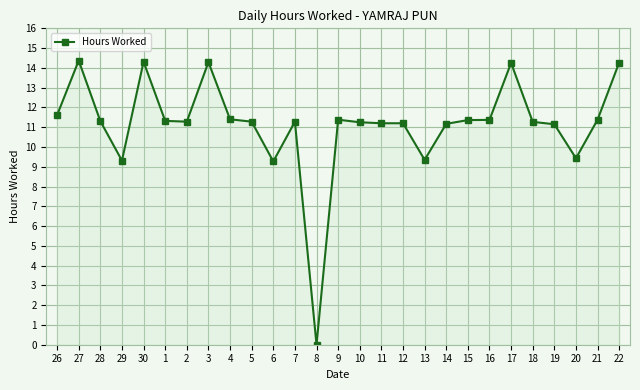

The chart shows a value of 9.3 at 13. True or false?

True